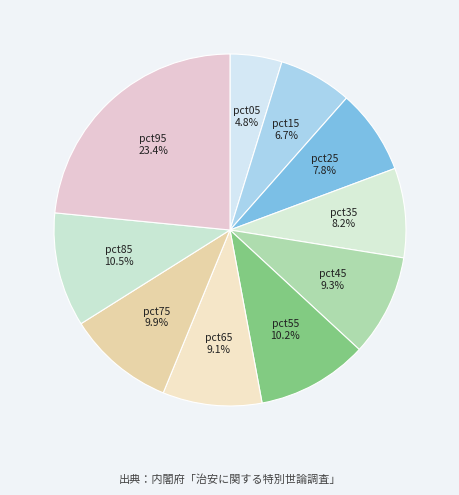

The pct05 slice represents 15% of the pie. True or false?

False